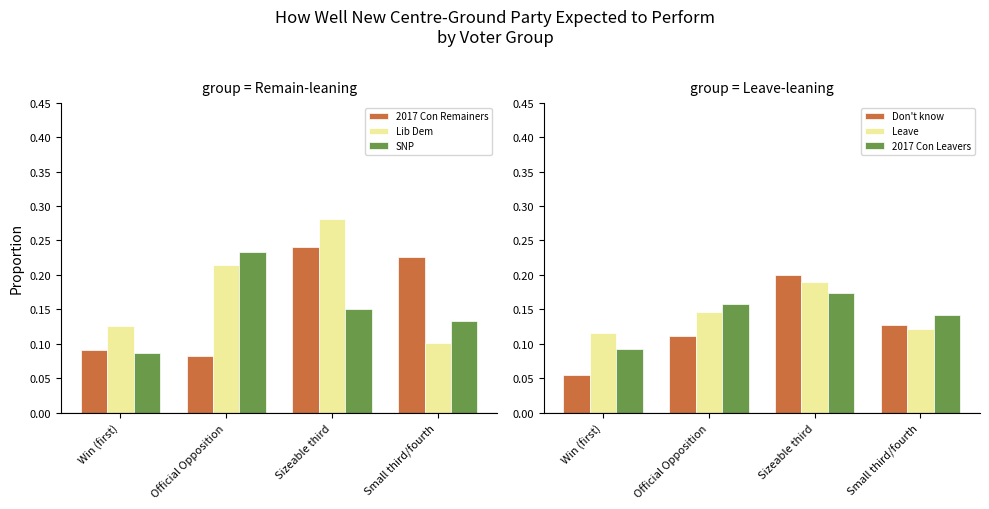

At which category is the sum across all series the highest?

Sizeable third